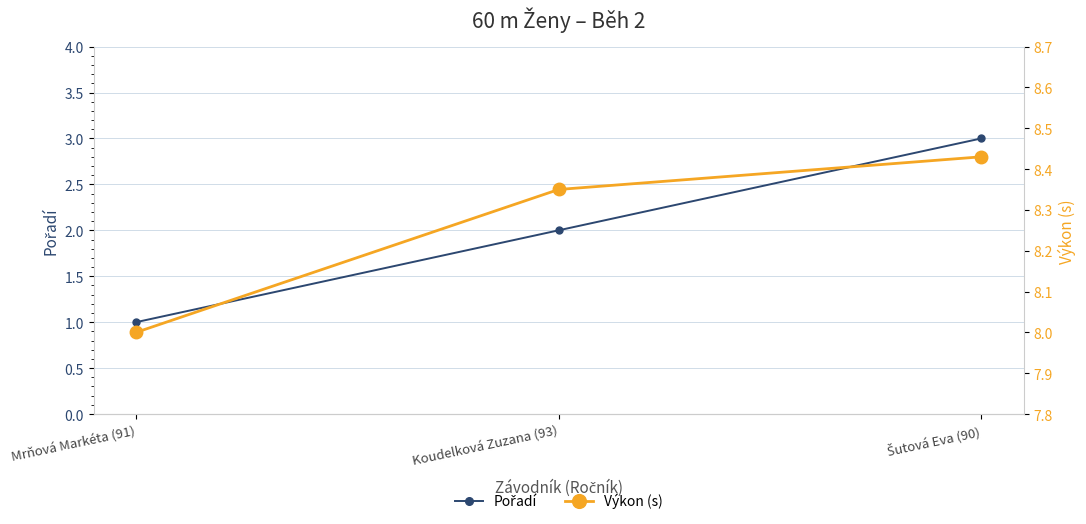

Reading left to right, transcribe all the data shown in this chart.

Pořadí: 1.0	2.0	3.0
Výkon (s): 8.0	8.3	8.4